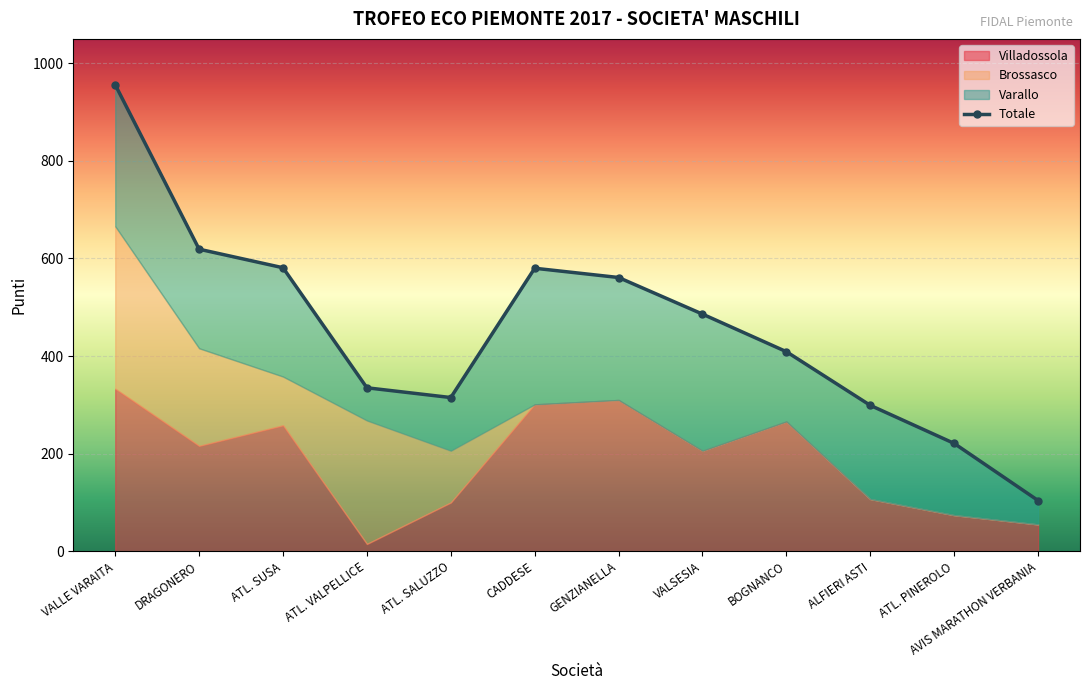

What is the change in value from VALLE VARAITA to BOGNANCO?

-547